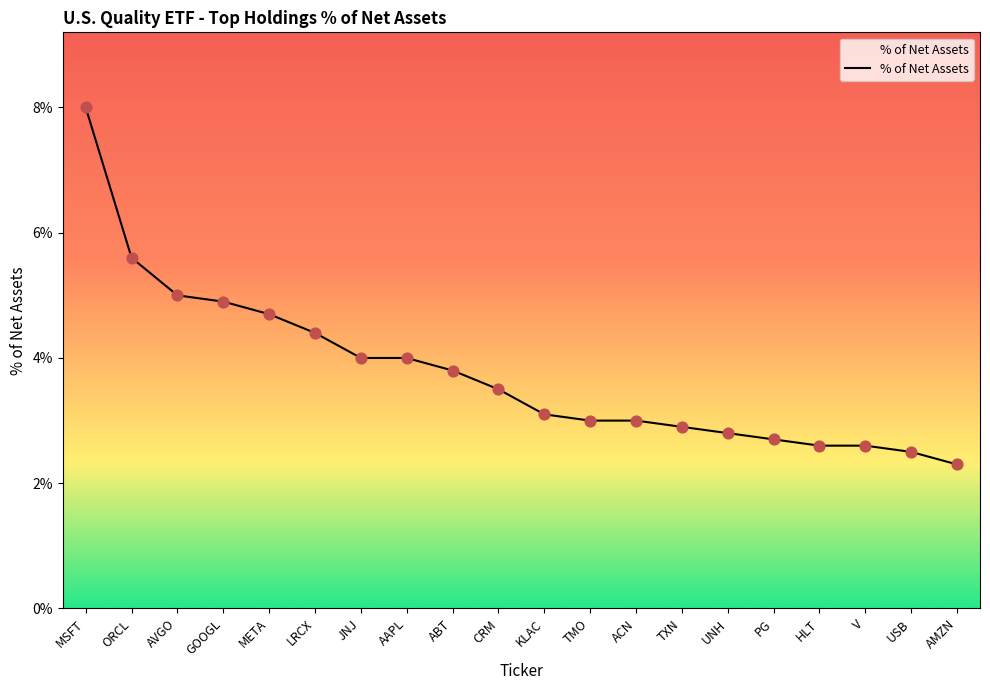

Approximately how many times larger is the value at V compared to PG?

1.0